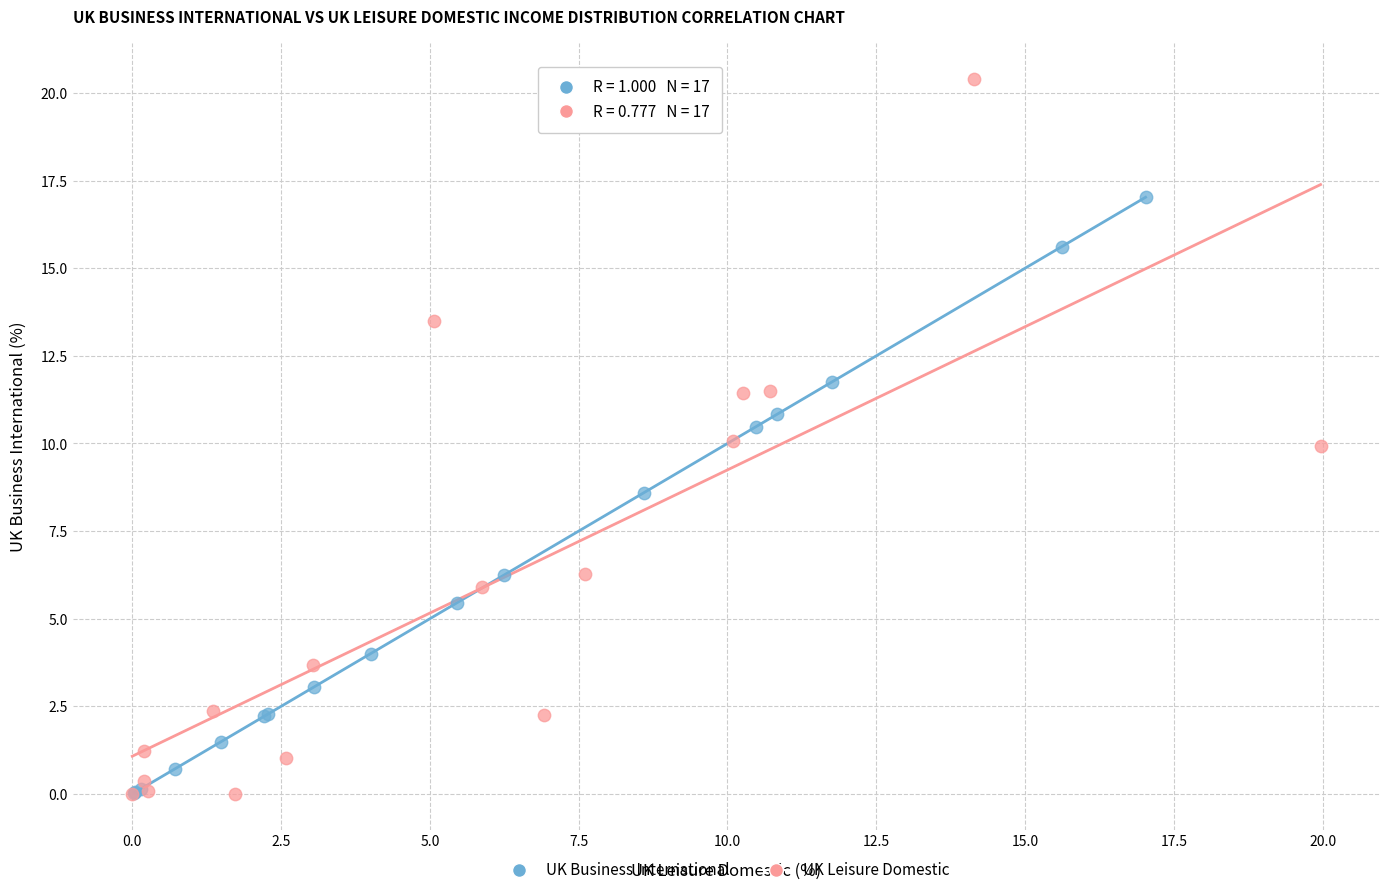

Which series reaches the maximum Y coordinate?

UK Leisure Domestic